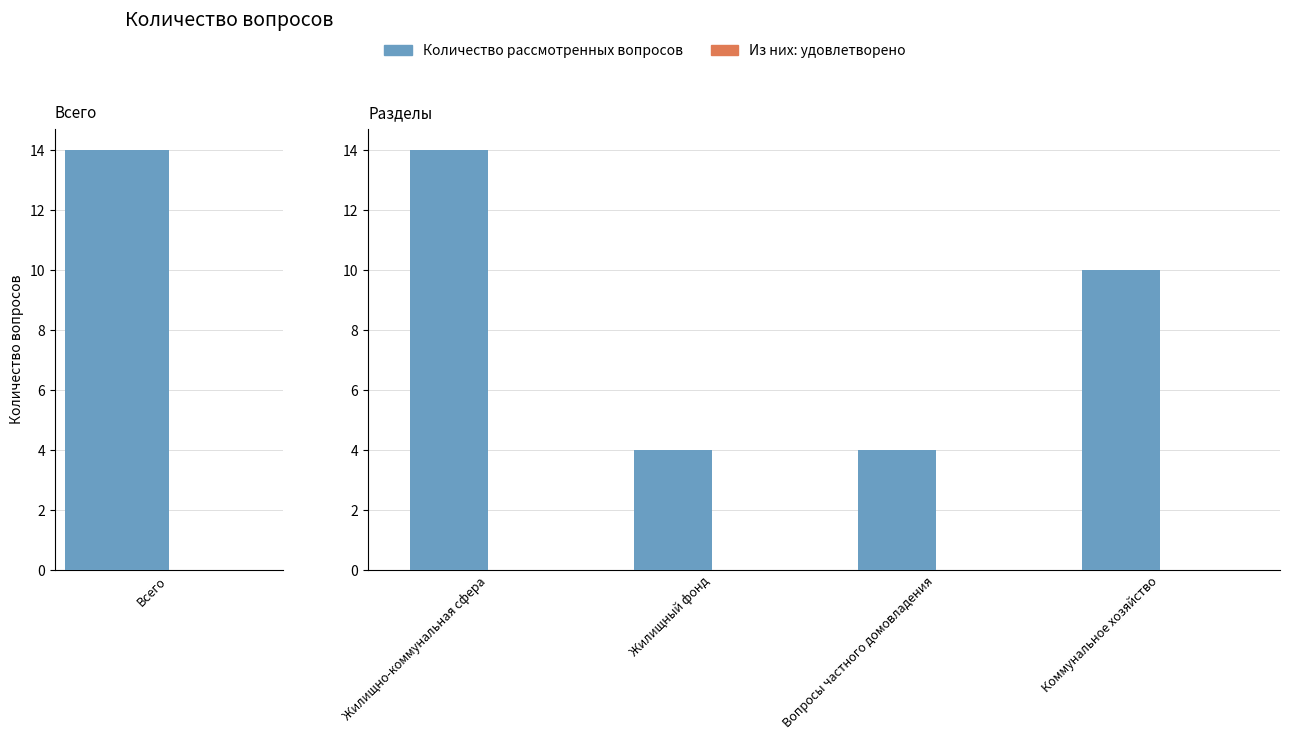

Where does the Количество рассмотренных вопросов series first go above 10?

Жилищно-коммунальная сфера